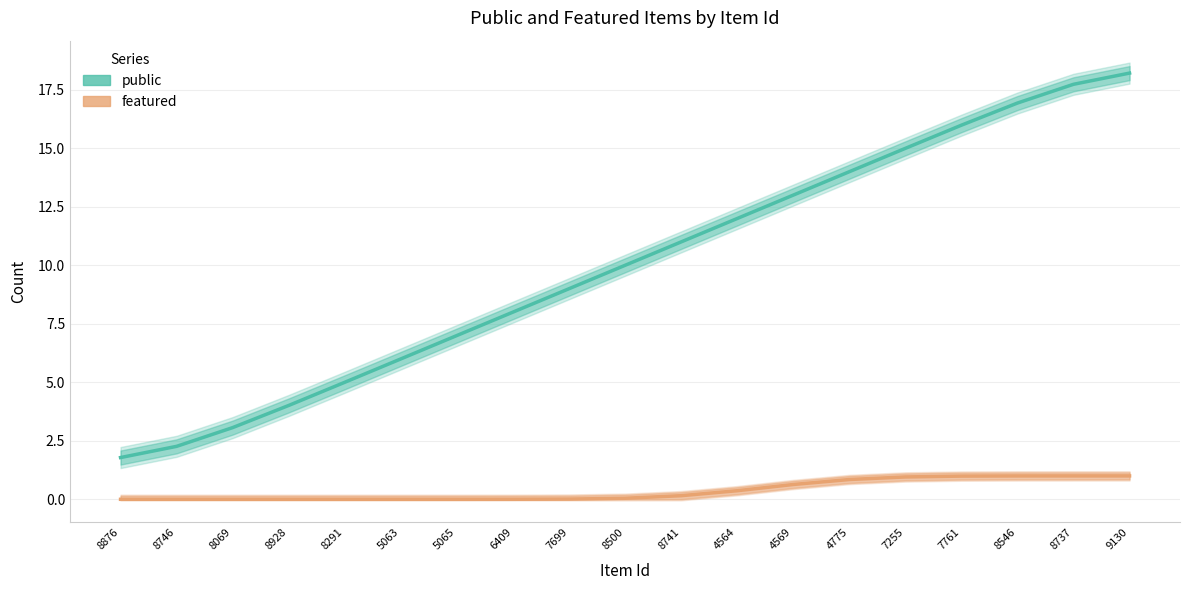

Reading left to right, transcribe all the data shown in this chart.

public: 8876=1.8	8746=2.3	8069=3.1	8928=4.0	8291=5.0	5063=6.0	5065=7.0	6409=8.0	7699=9.0	8500=10.0	8741=11.0	4564=12.0	4569=13.0	4775=14.0	7255=15.0	7761=16.0	8546=16.9	8737=17.7	9130=18.2
featured: 8876=0.0	8746=0.0	8069=0.0	8928=0.0	8291=0.0	5063=0.0	5065=0.0	6409=0.0	7699=0.0	8500=0.0	8741=0.2	4564=0.4	4569=0.6	4775=0.8	7255=1.0	7761=1.0	8546=1.0	8737=1.0	9130=1.0